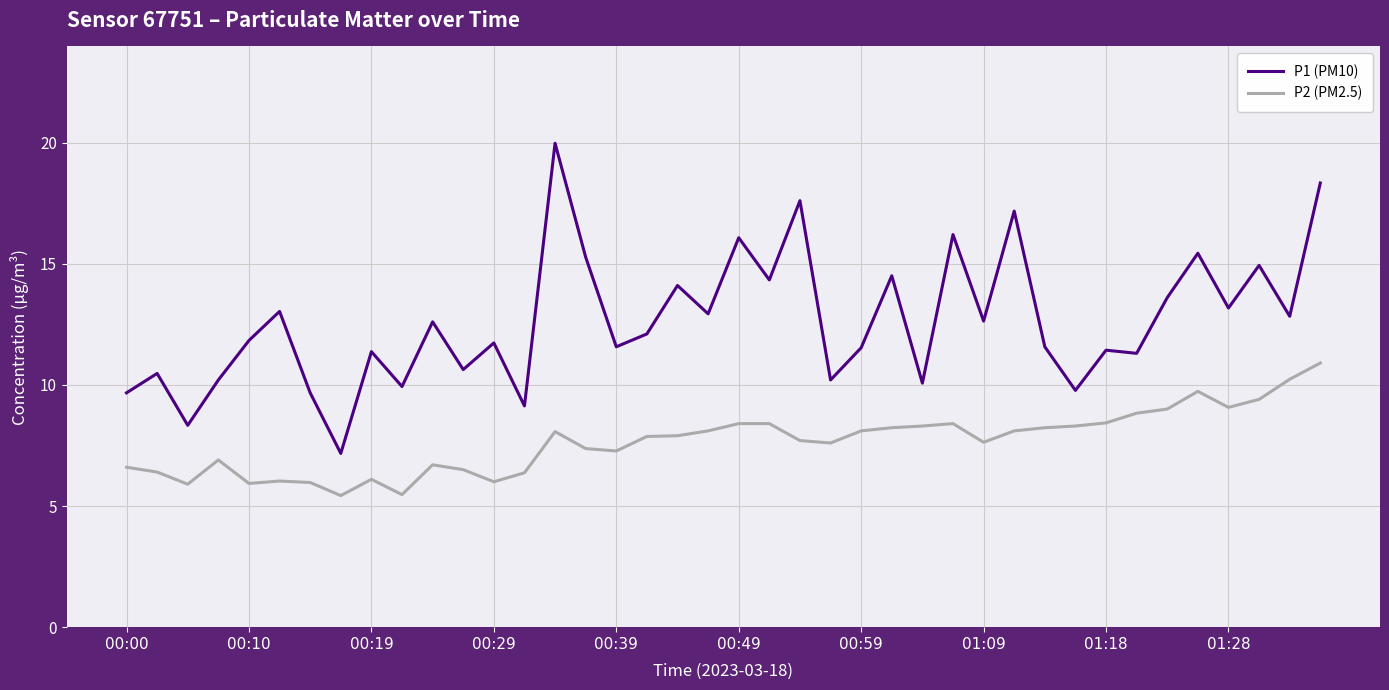

What are all the series names shown in the legend?

P1 (PM10), P2 (PM2.5)